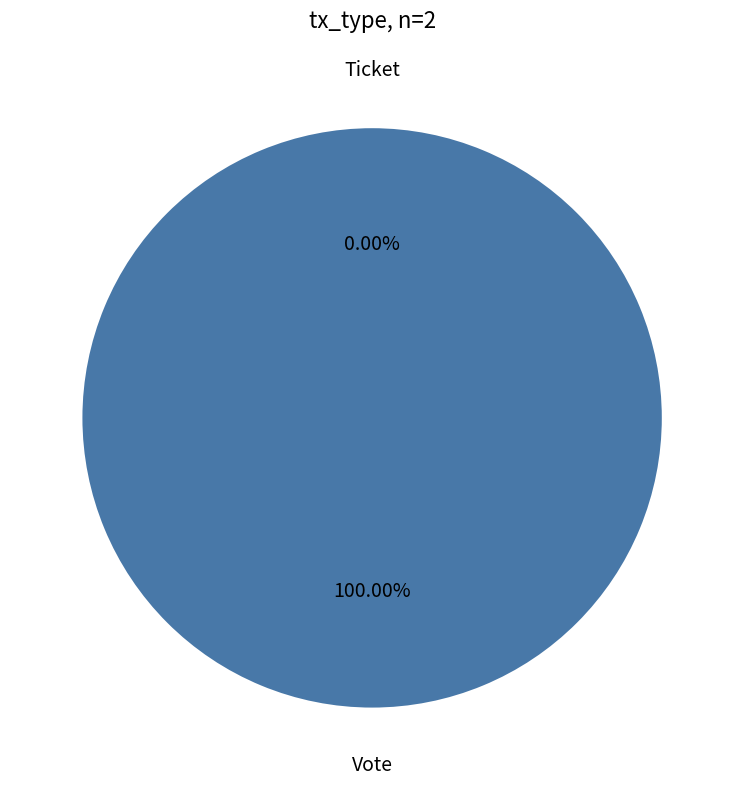

How many segments does this pie chart have?

2